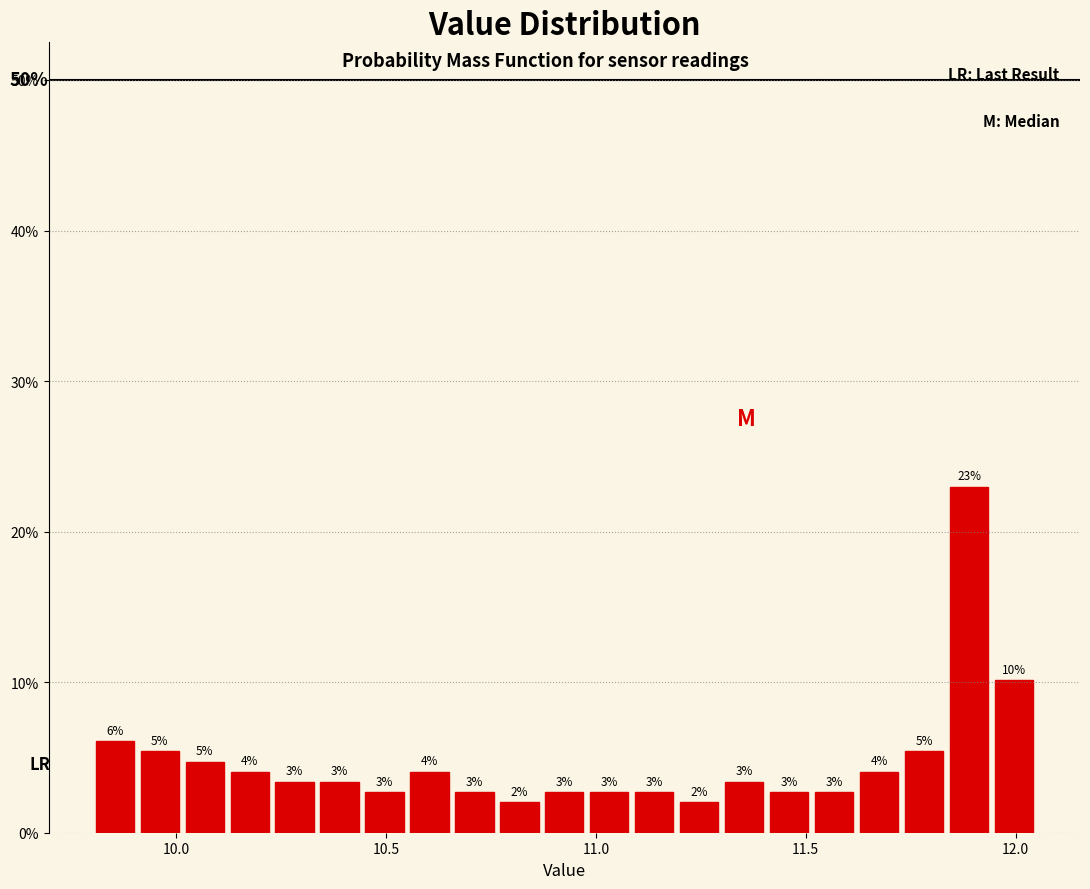

Around what value on the x-axis is the tallest bar? Give the approximate position of its centre, as read against the axis.

11.90